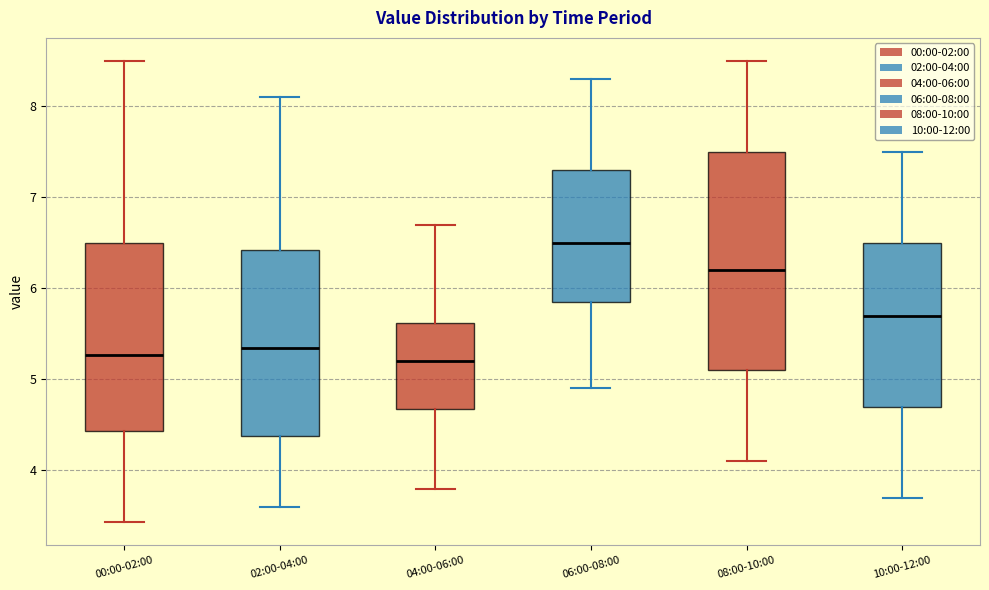

Where does the lower whisker of the box for 10:00-12:00 end on the y-axis? The values are not printed on the chart, so give them approximately, as read against the axis.

3.7